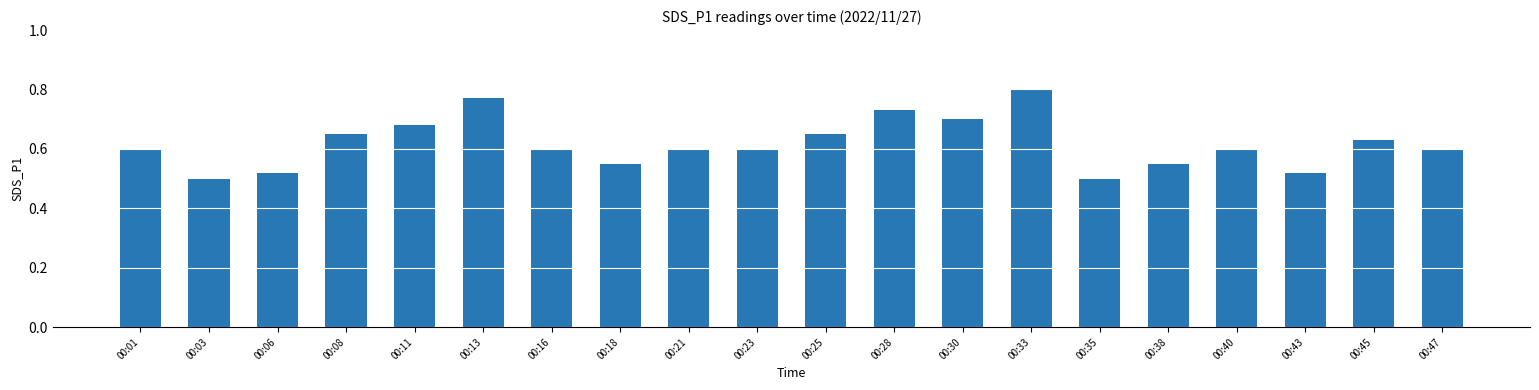

At which category does the chart reach its peak across all series?

00:33